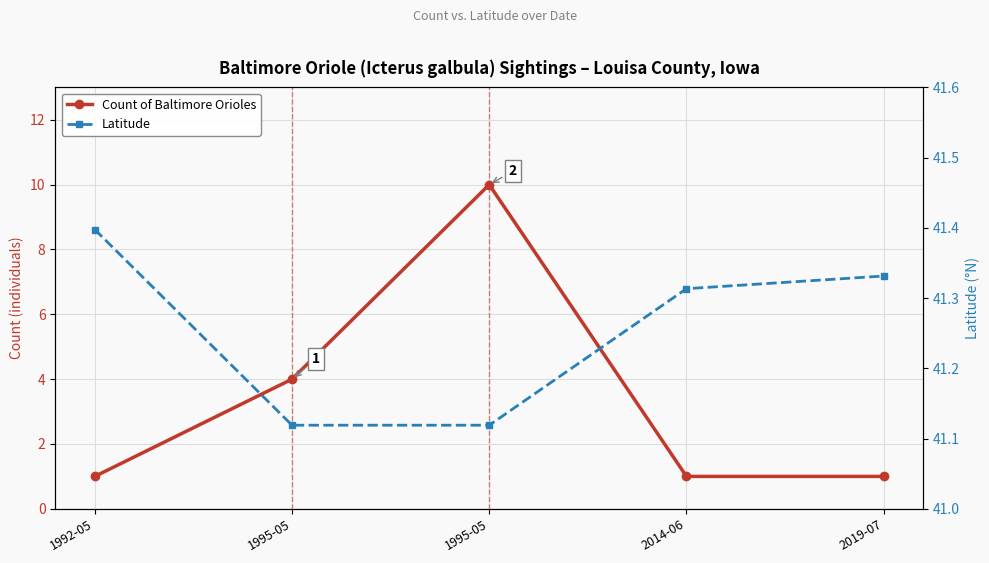

What is the lowest value of the Count of Baltimore Orioles series?

1.0